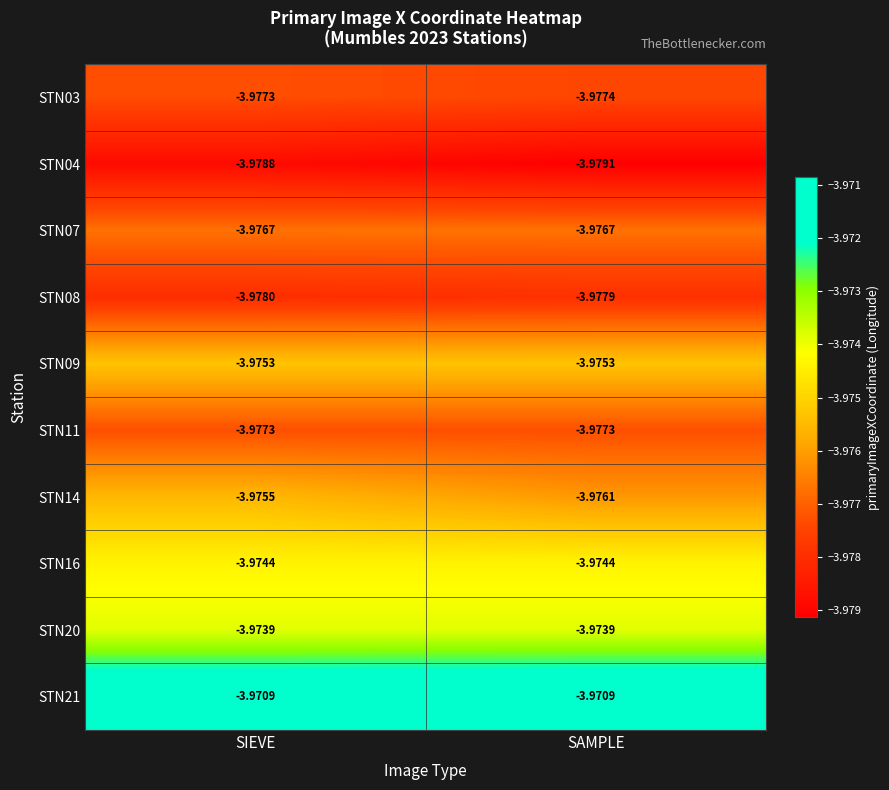

At which label is STN03 closest to -3?

SIEVE